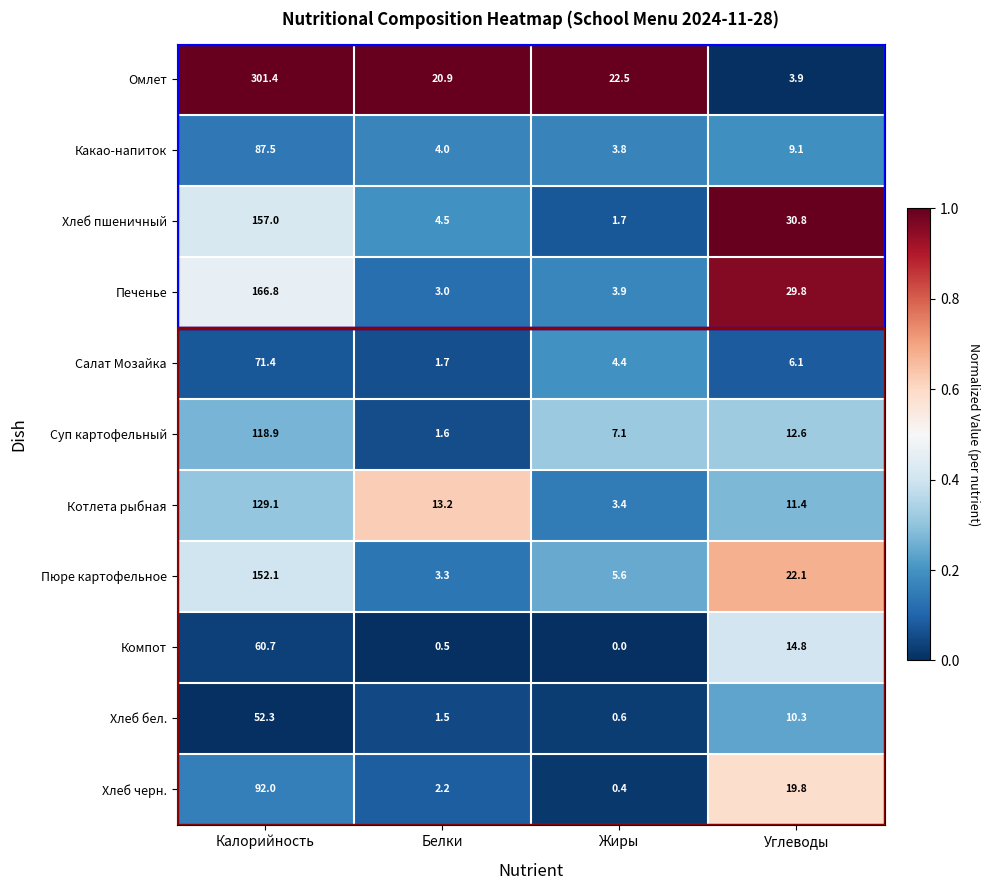

What is the sum of all Хлеб бел. values?

64.7